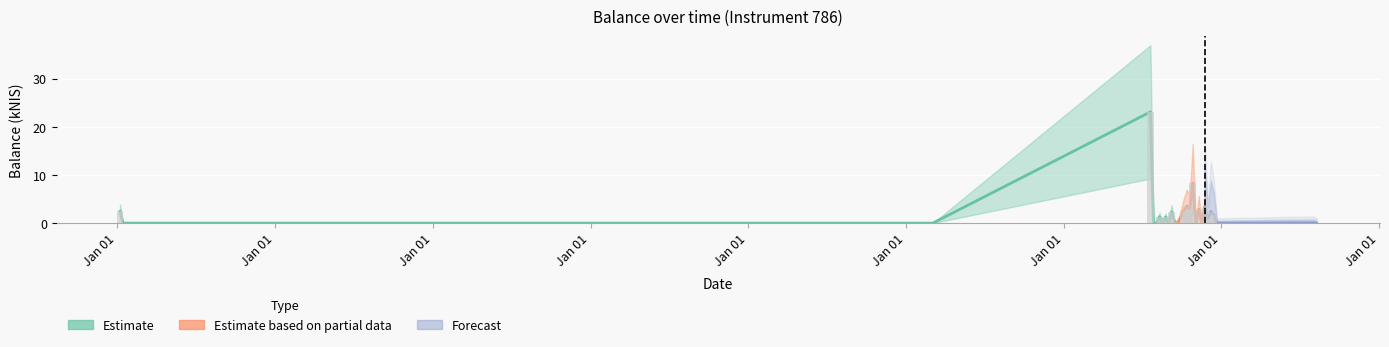

What is the approximate value at 2022-09-15?

0.3